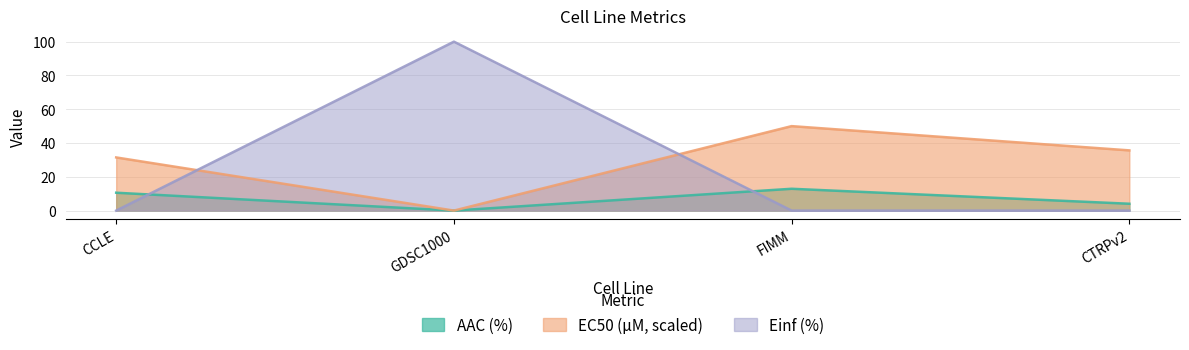

Which series has the largest range (max minus min)?

Einf (%)